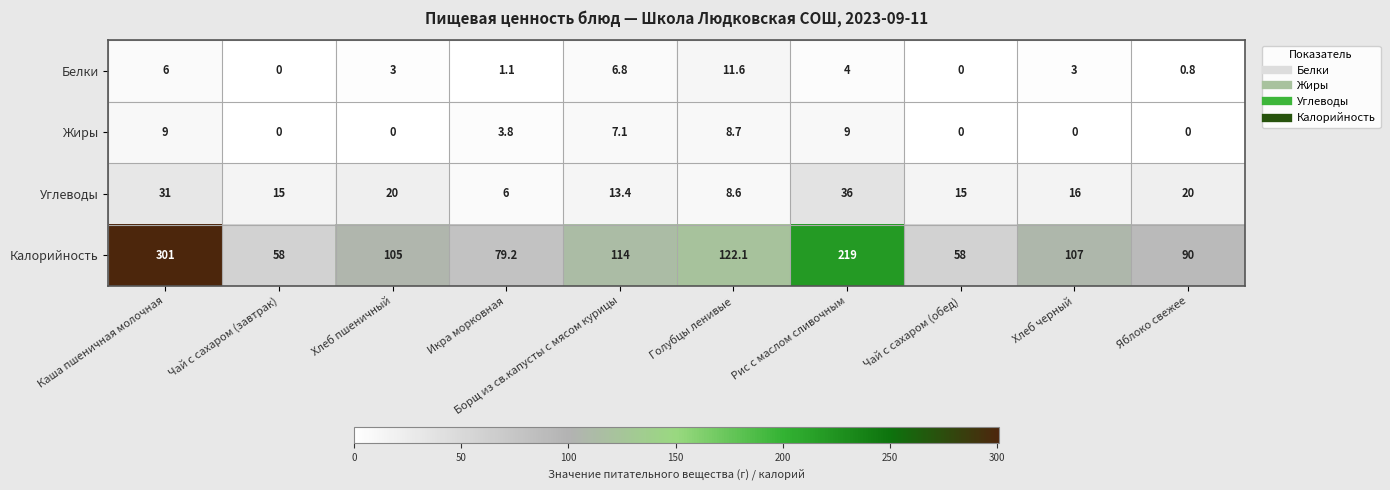

Rank the series at Рис с маслом сливочным from lowest to highest value.

Белки, Жиры, Углеводы, Калорийность